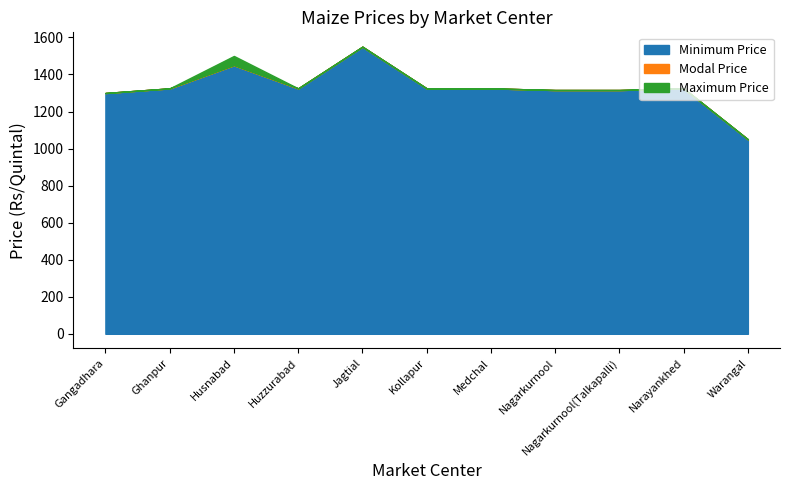

What value does the Modal Price series have at Nagarkurnool, to the nearest 100?

1300